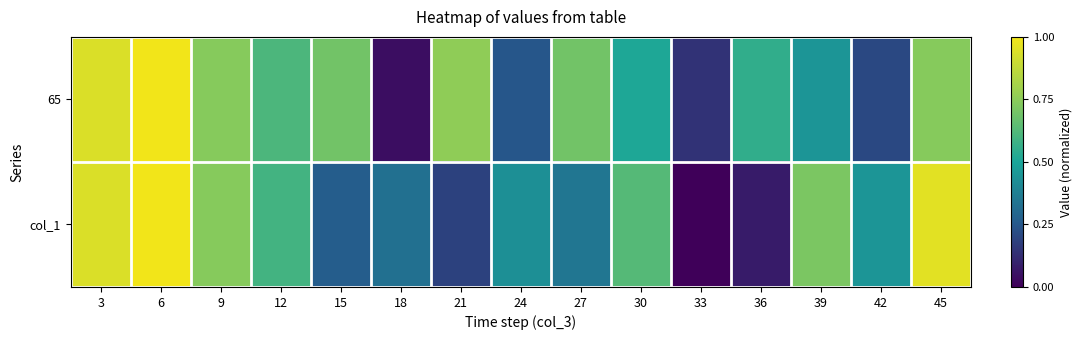

Reading right to left, what are all the values shown in this chart?

65: 45=0.7	42=0.2	39=0.4	36=0.6	33=0.1	30=0.5	27=0.7	24=0.2	21=0.8	18=0.0	15=0.7	12=0.6	9=0.7	6=1.0	3=0.9
col_1: 45=1.0	42=0.4	39=0.7	36=0.1	33=0.0	30=0.6	27=0.3	24=0.4	21=0.2	18=0.3	15=0.3	12=0.6	9=0.7	6=1.0	3=0.9